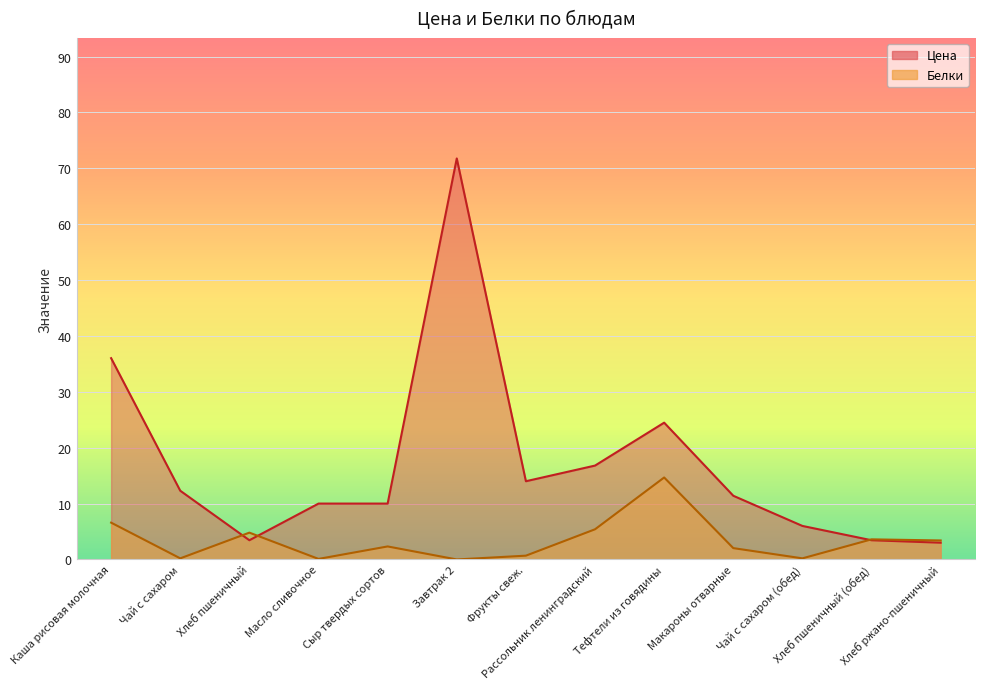

Is the value of Белки at Хлеб пшеничный (обед) greater than the value of Цена at Масло сливочное?

No